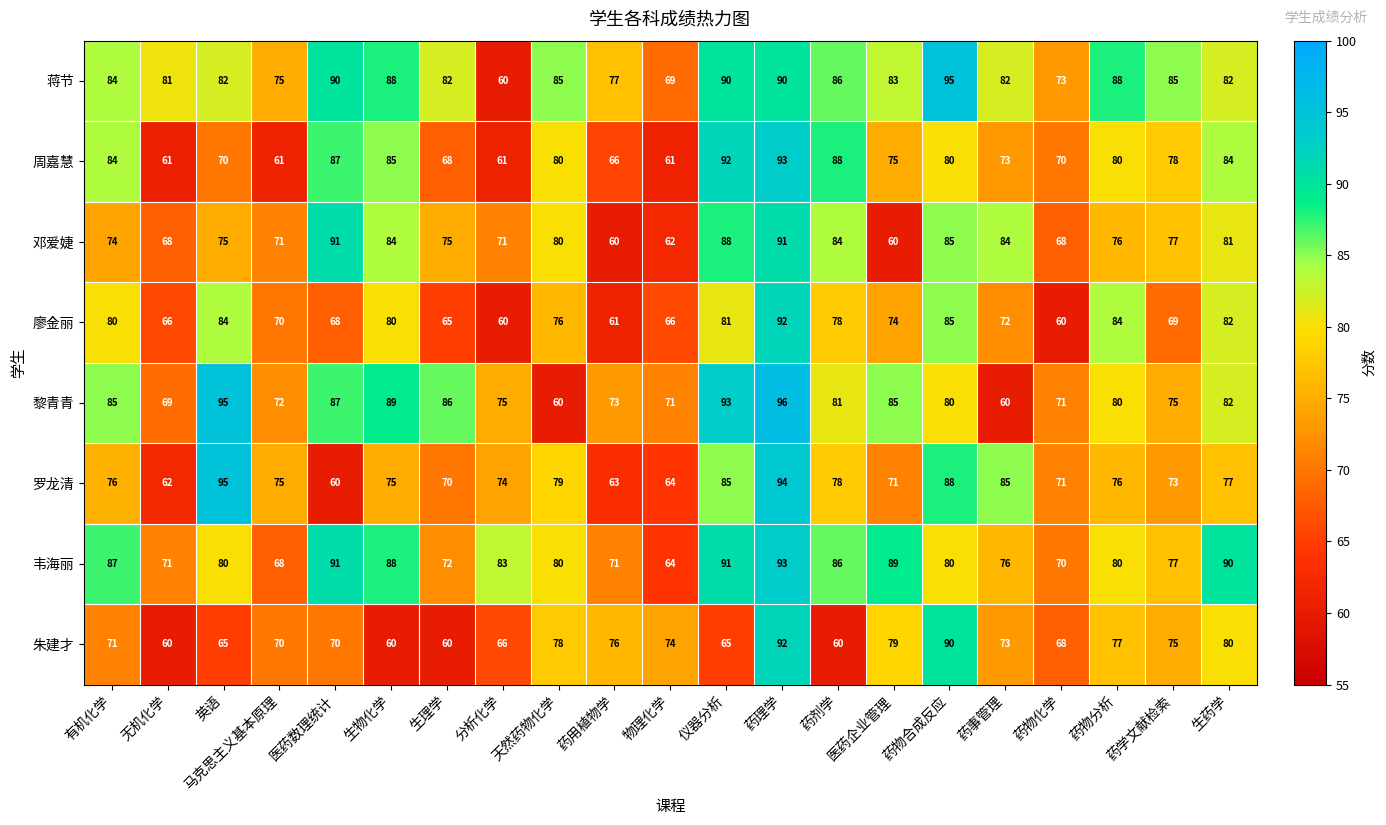

What is the lowest value of the 朱建才 series?

60